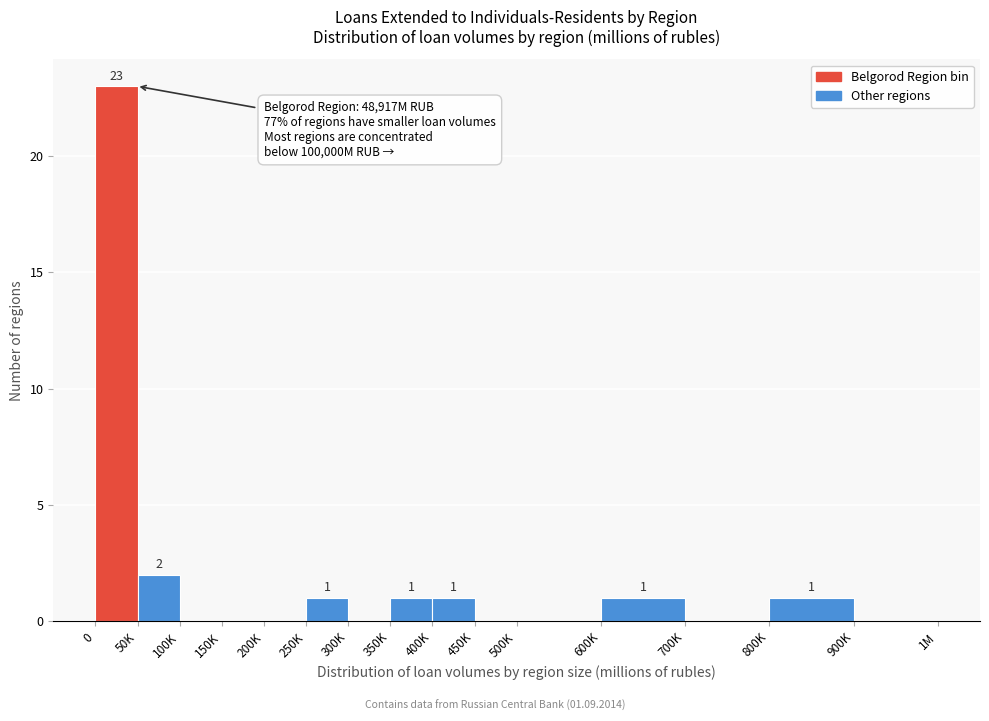

Reading right to left, what are all the values shown in this chart?

900K=0	800K=1	700K=0	600K=1	500K=0	450K=0	400K=1	350K=1	300K=0	250K=1	200K=0	150K=0	100K=0	50K=2	0=23